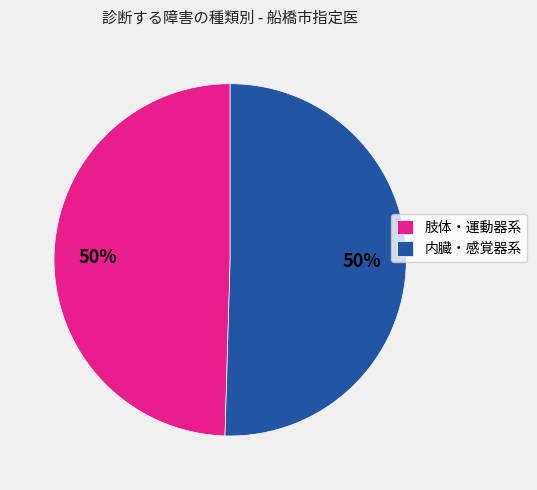

Is the sum of 肢体・運動器系 and 内臓・感覚器系 greater than half?

Yes